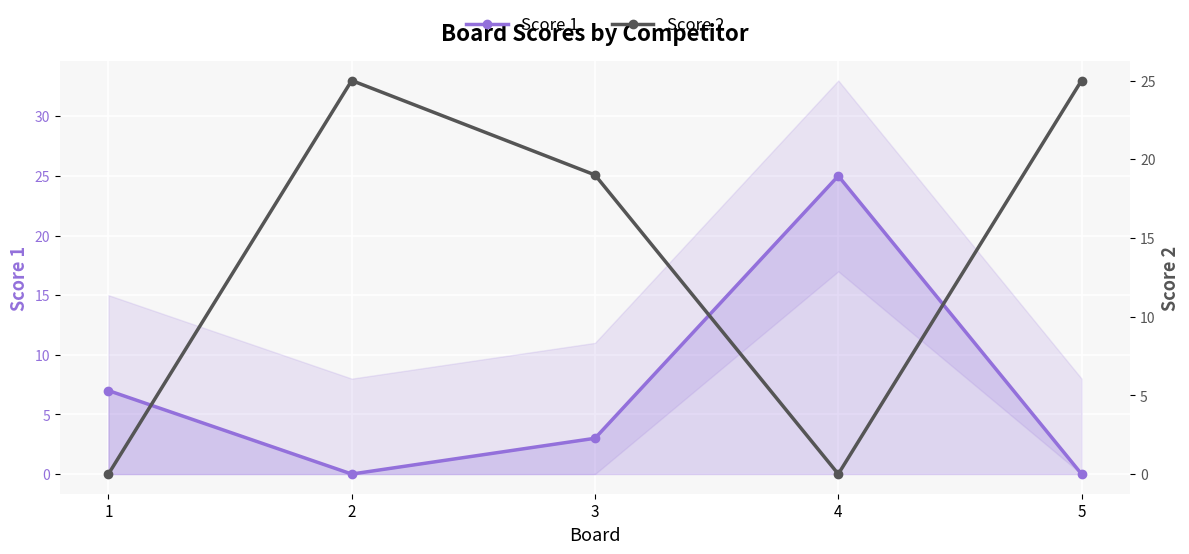

Where is the first local maximum for Score 1?

4